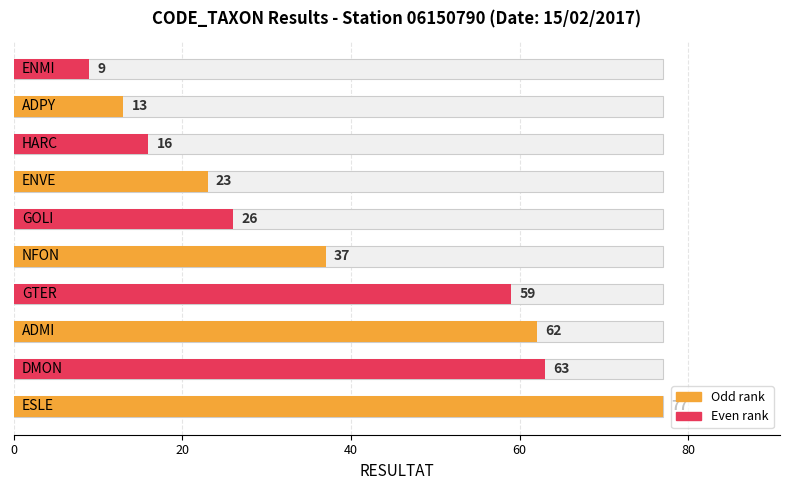

Between 7 and 80, which is larger?

80